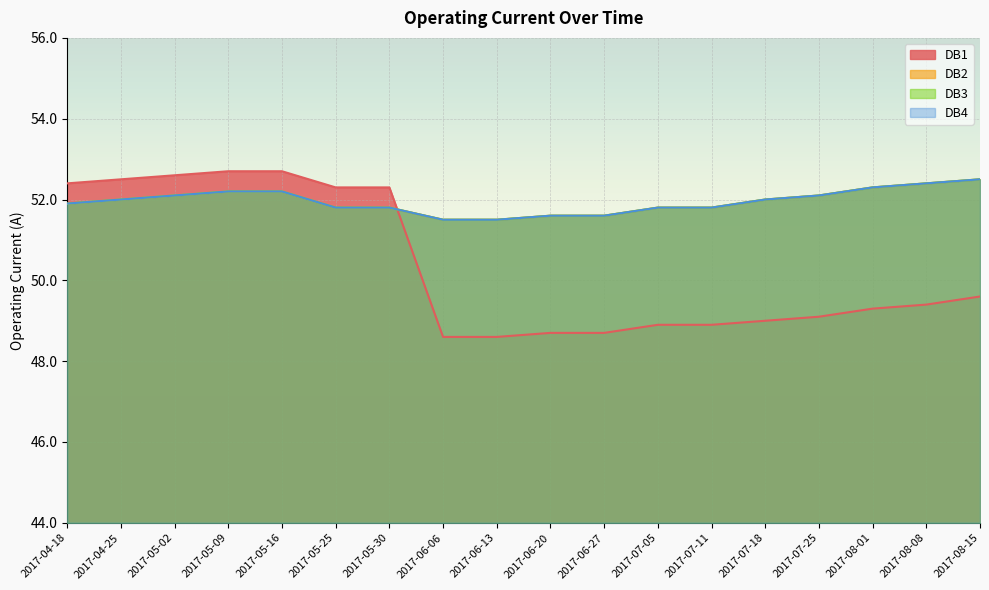

The value of DB3 at 2017-05-25 is 51.8. True or false?

True